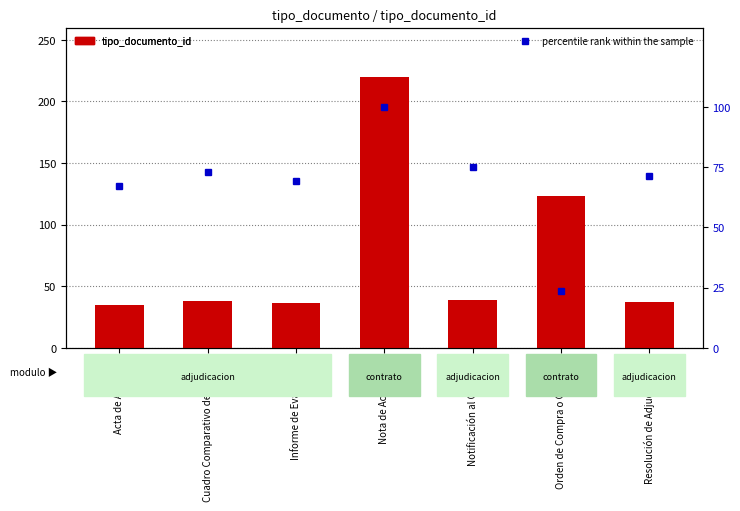

Where is tipo_documento_id nearest to the value 127?

Orden de Compra o Contrato